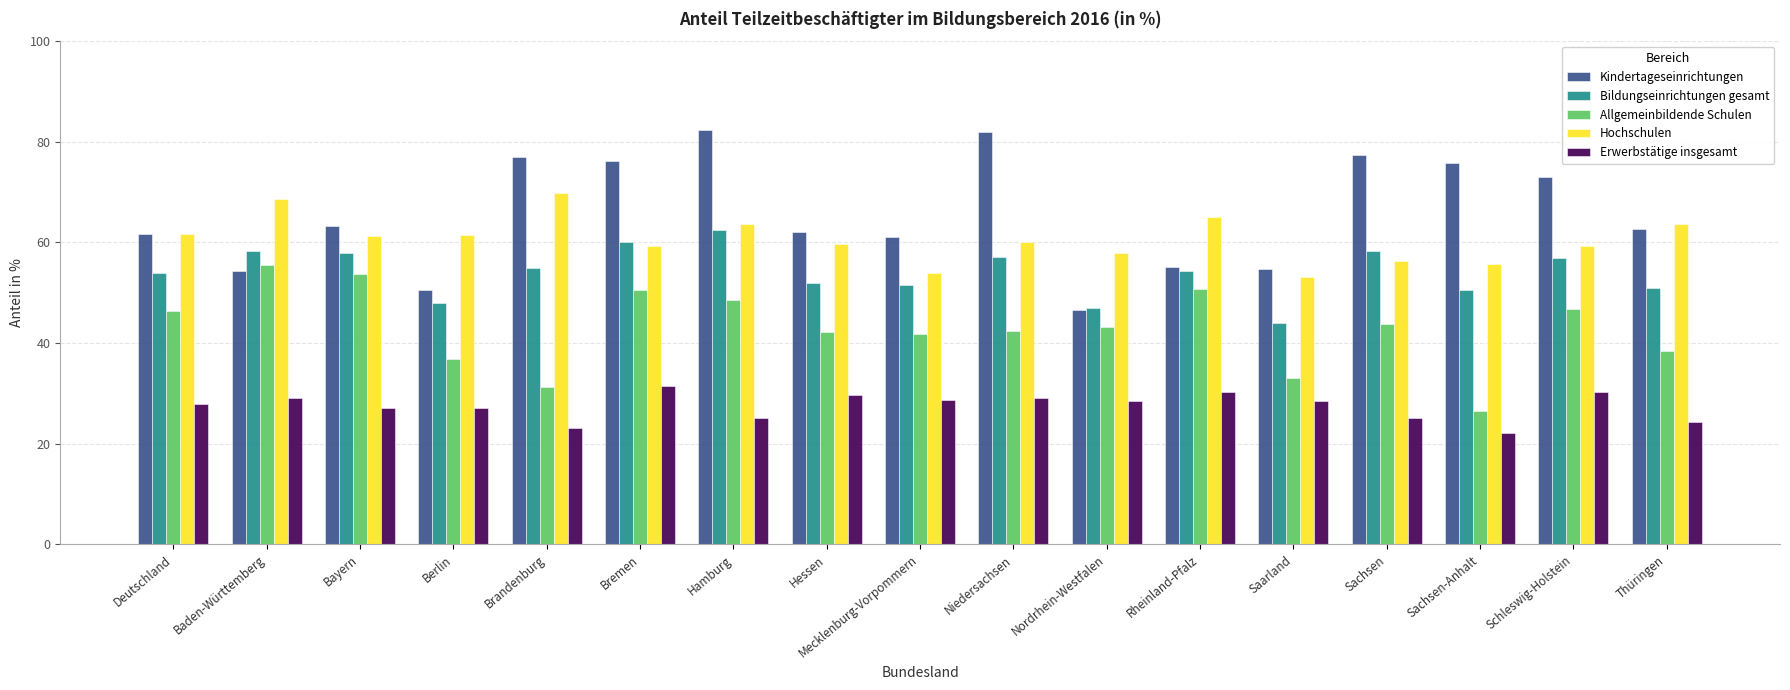

True or false: Kindertageseinrichtungen has a value of 81.9 at Niedersachsen.

True